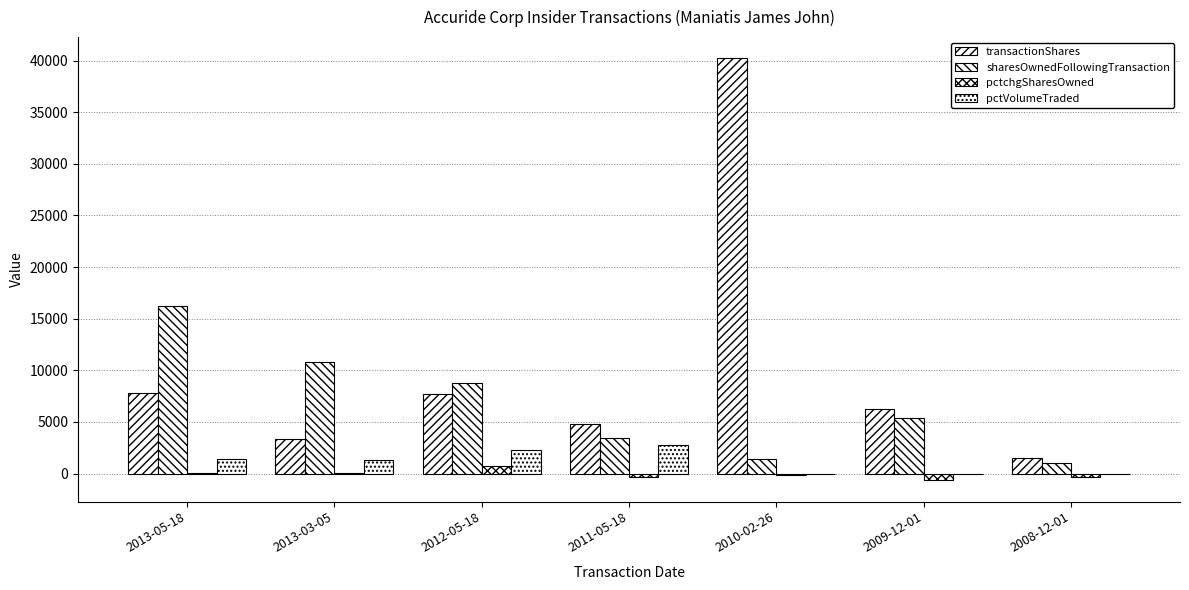

Reading left to right, what are all the values shown in this chart?

transactionShares: 7810	3304	7663	4782	40233	6278	1478
sharesOwnedFollowingTransaction: 16225	10824	8744	3444	1375	5341	999
pctchgSharesOwned: 93	44	709	-357	-104	-670	-309
pctVolumeTraded: 1390	1296	2256	2791	0	0	0